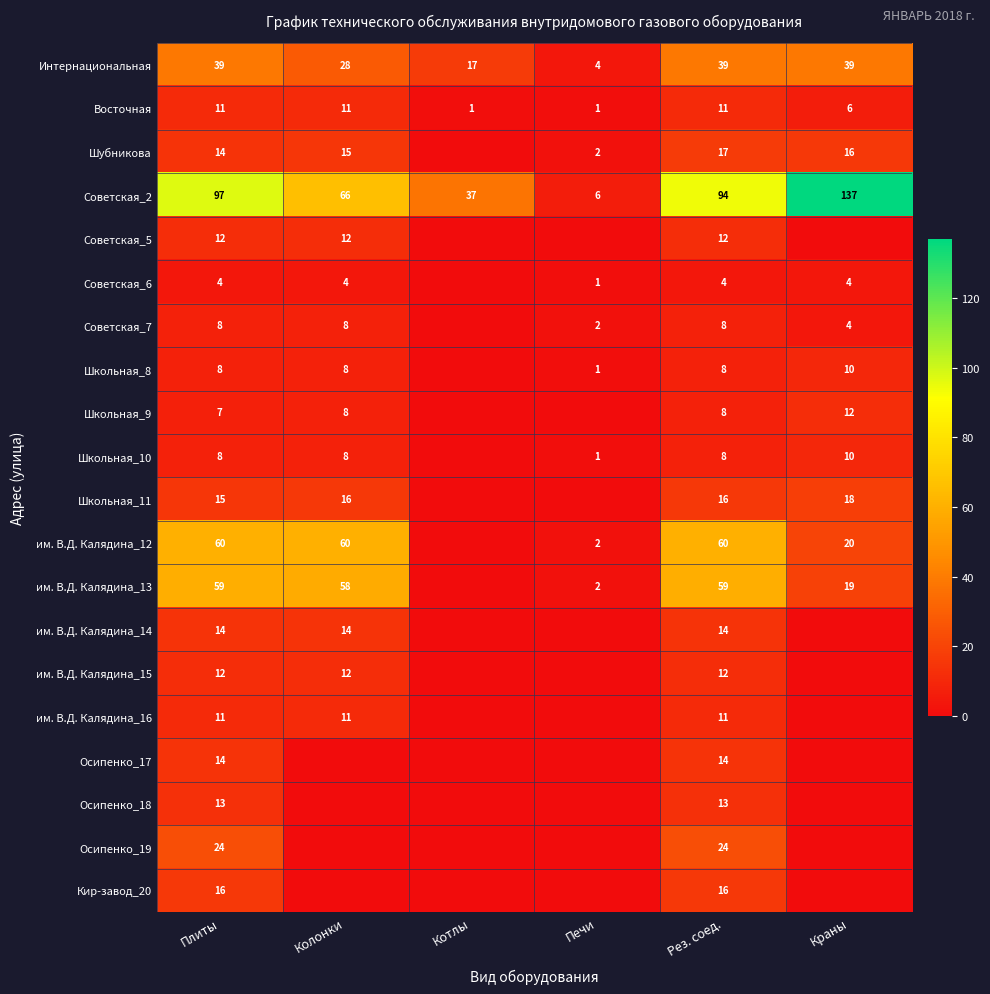

What is the total value across all series at Плиты?

446